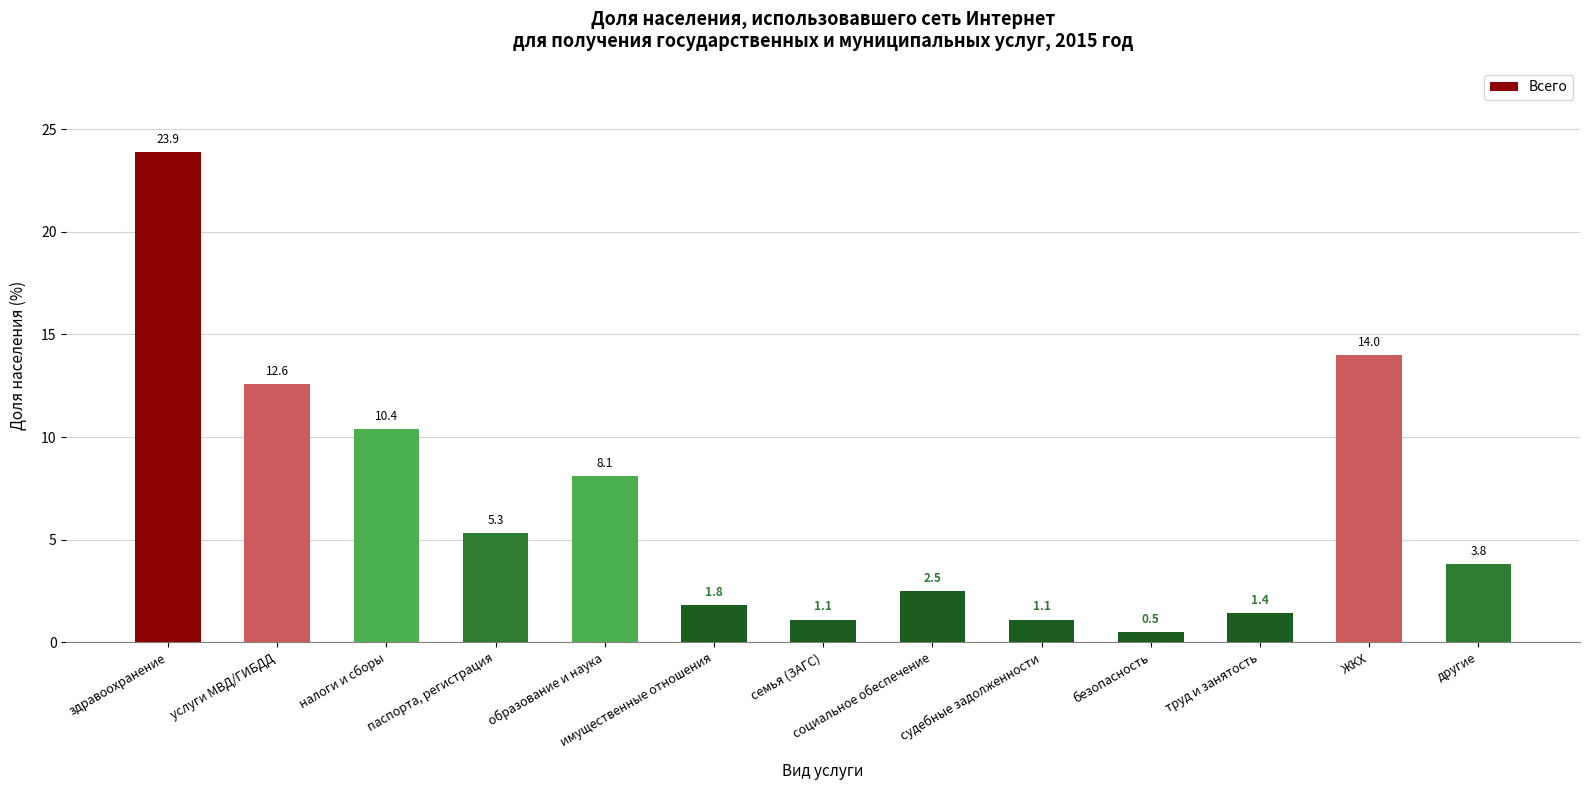

Is it true that the value at образование и наука is 8.1?

True